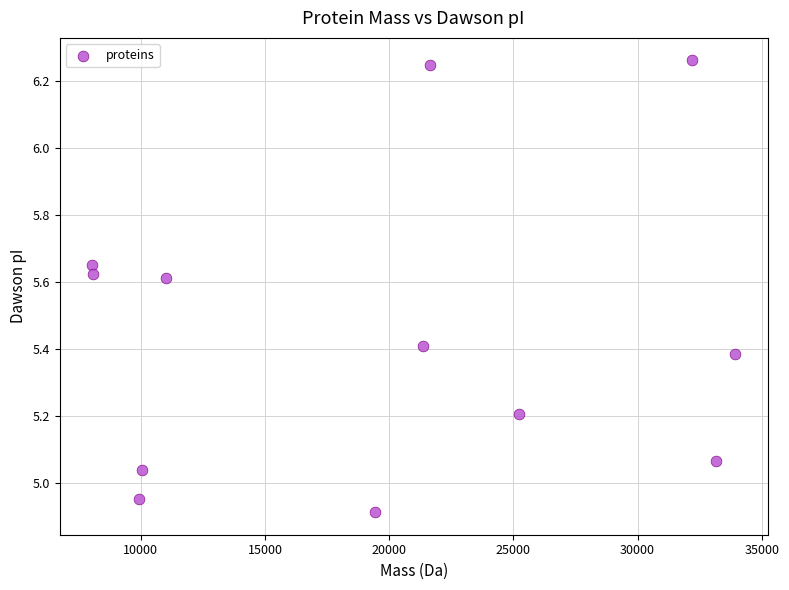

What is the range of Y values (max minus min)?

1.3